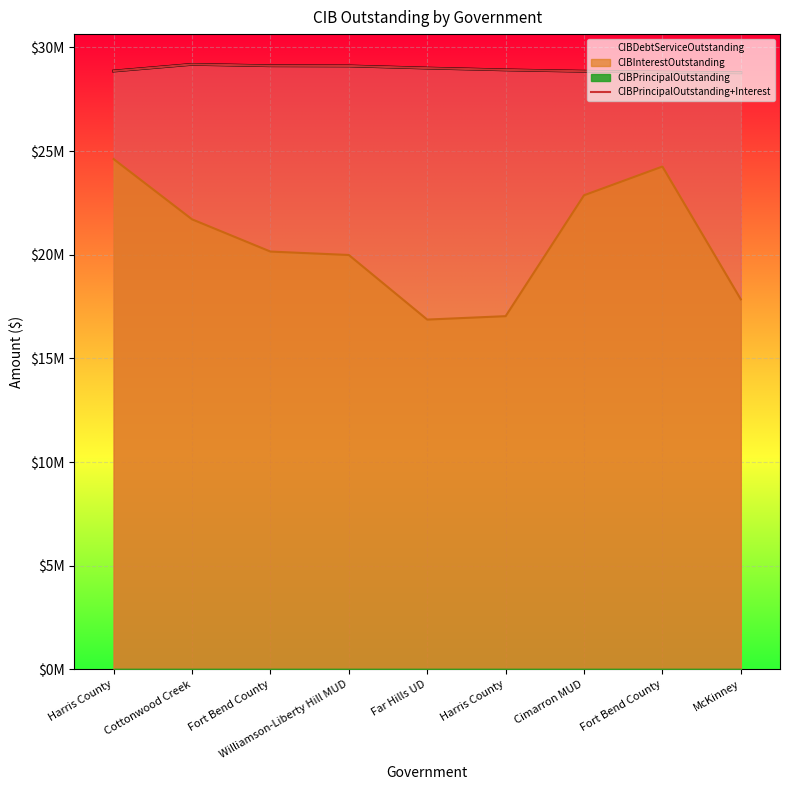

True or false: CIBDebtServiceOutstanding and CIBPrincipalOutstanding+Interest cross at least once.

False